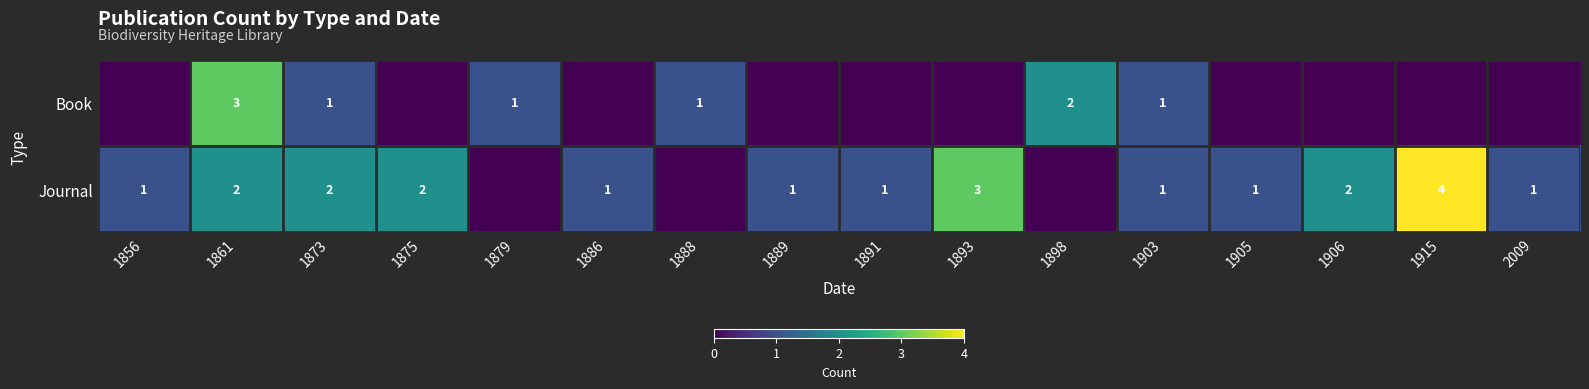

Is it true that Journal equals 2 at 1893?

False